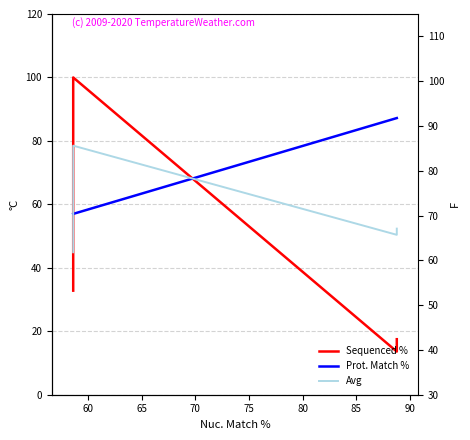

What is the minimum value for Prot. Match %?

57.0